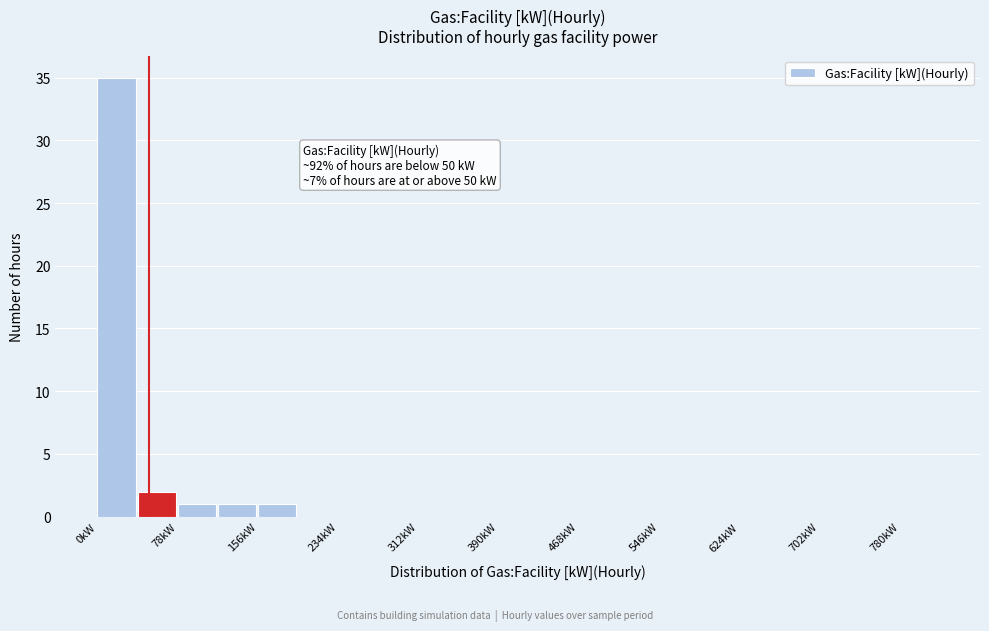

Read against the x-axis, roughly where is the centre of the tallest bar?

20